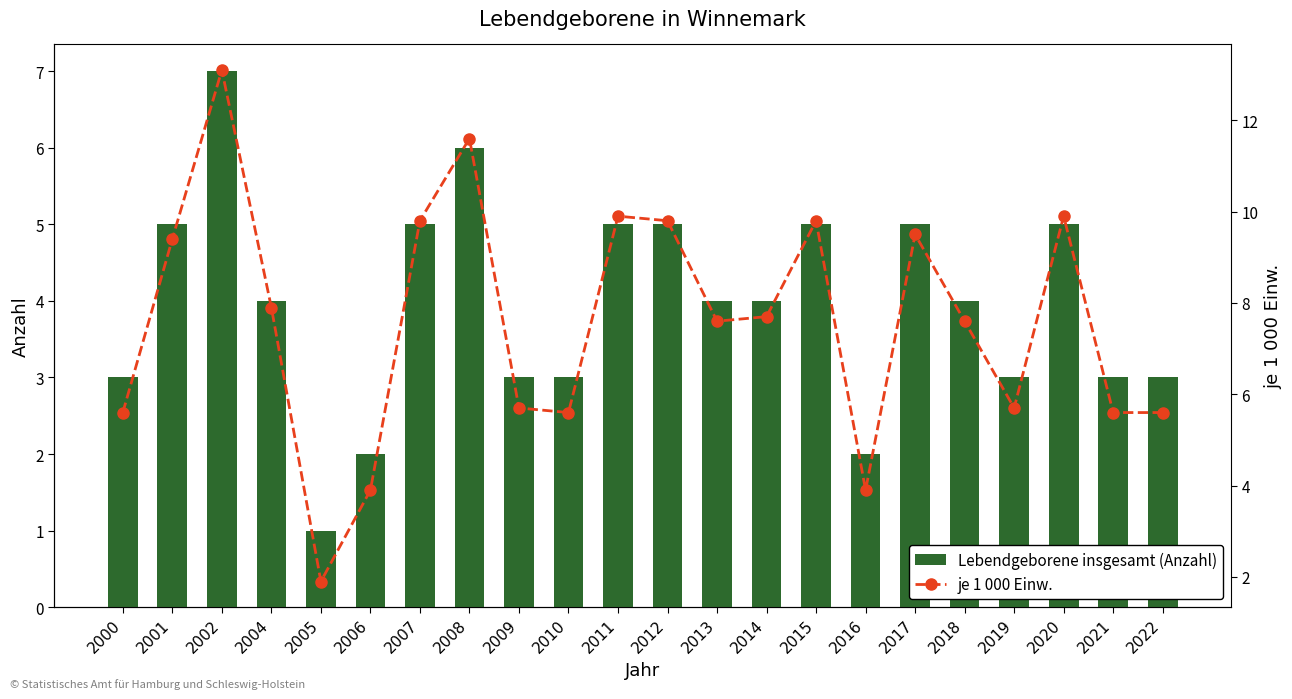

The value of je 1 000 Einw. at 2016 is 6.1. True or false?

False